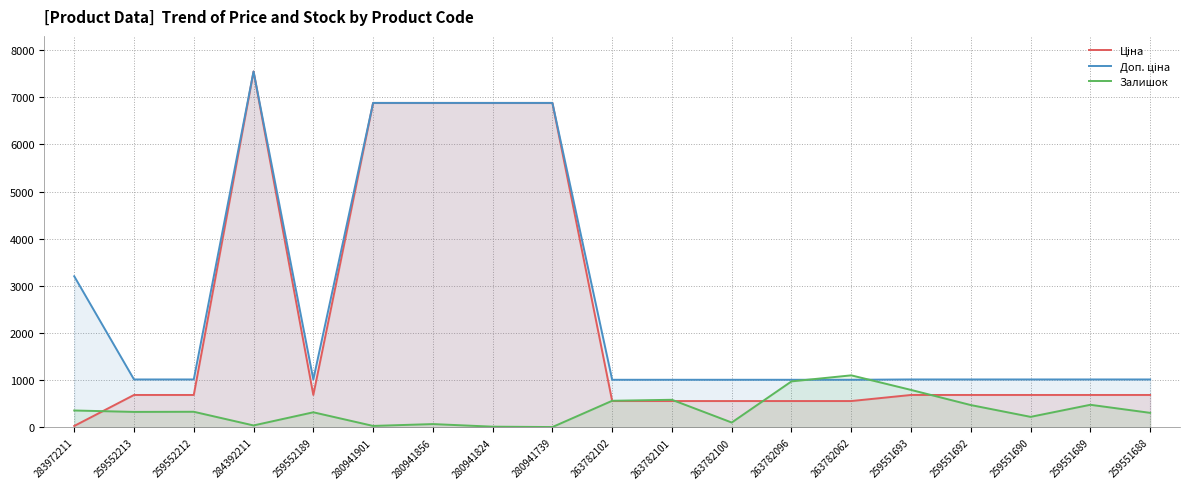

Which series has the largest range (max minus min)?

Ціна